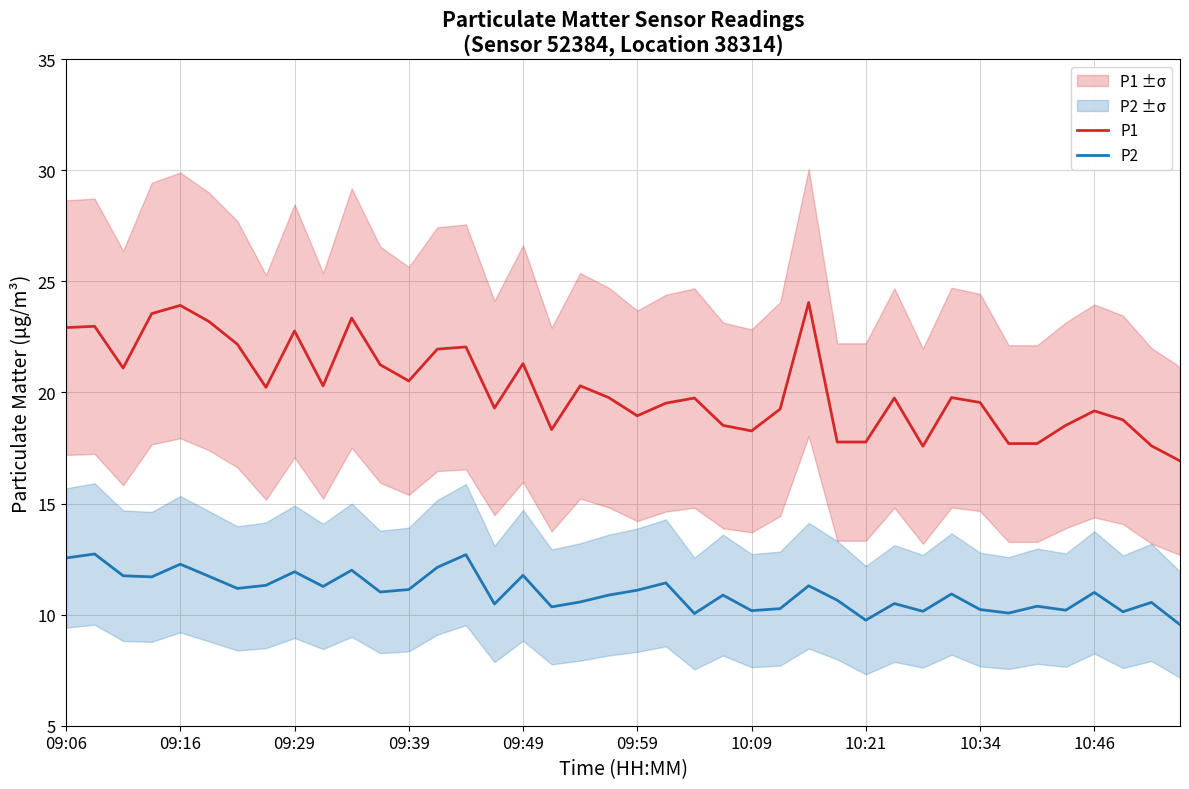

True or false: P2 and P1 intersect in this chart.

False